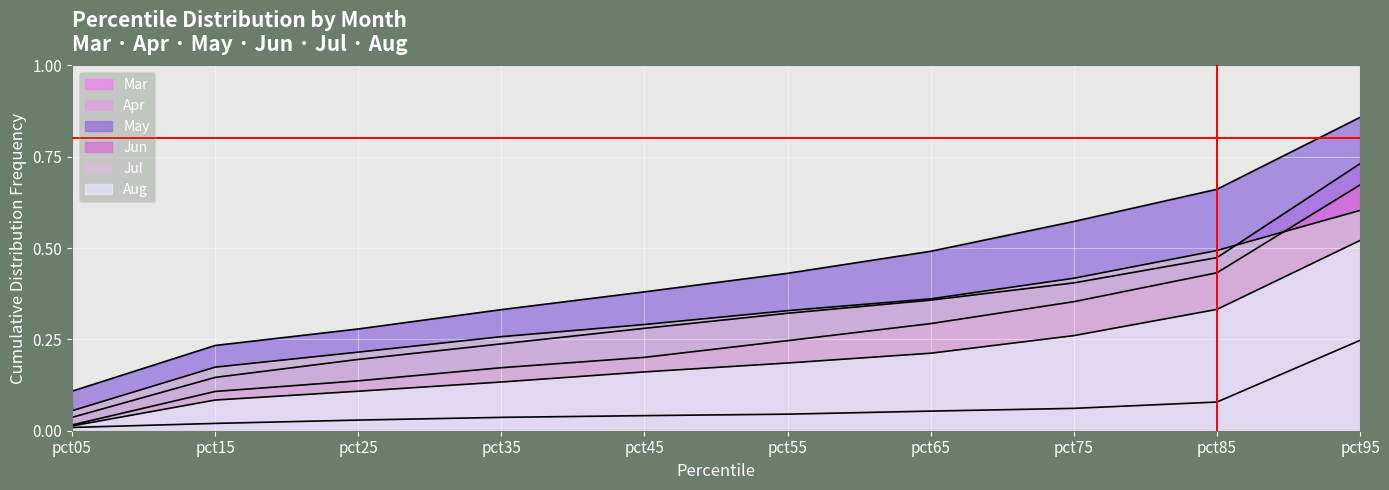

List the series in order of their peak value, lowest first.

Apr, Aug, Jul, Jun, Mar, May